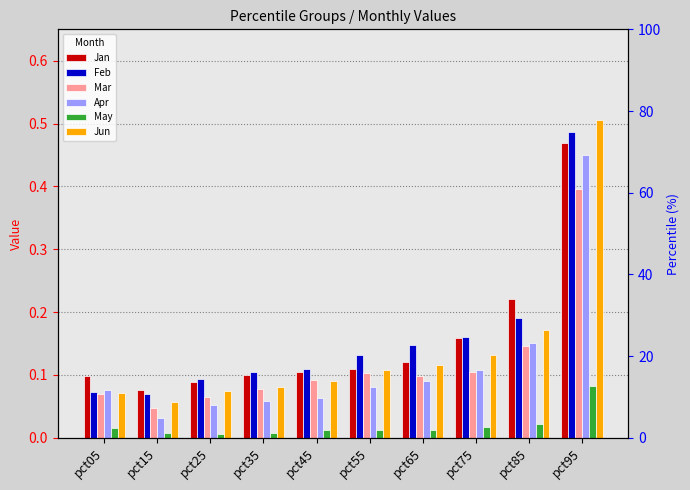

Reading left to right, extract all data points from this chart.

Jan: pct05=0.1	pct15=0.1	pct25=0.1	pct35=0.1	pct45=0.1	pct55=0.1	pct65=0.1	pct75=0.2	pct85=0.2	pct95=0.5
Feb: pct05=0.1	pct15=0.1	pct25=0.1	pct35=0.1	pct45=0.1	pct55=0.1	pct65=0.1	pct75=0.2	pct85=0.2	pct95=0.5
Mar: pct05=0.1	pct15=0.0	pct25=0.1	pct35=0.1	pct45=0.1	pct55=0.1	pct65=0.1	pct75=0.1	pct85=0.1	pct95=0.4
Apr: pct05=0.1	pct15=0.0	pct25=0.1	pct35=0.1	pct45=0.1	pct55=0.1	pct65=0.1	pct75=0.1	pct85=0.2	pct95=0.4
May: pct05=0.0	pct15=0.0	pct25=0.0	pct35=0.0	pct45=0.0	pct55=0.0	pct65=0.0	pct75=0.0	pct85=0.0	pct95=0.1
Jun: pct05=0.1	pct15=0.1	pct25=0.1	pct35=0.1	pct45=0.1	pct55=0.1	pct65=0.1	pct75=0.1	pct85=0.2	pct95=0.5